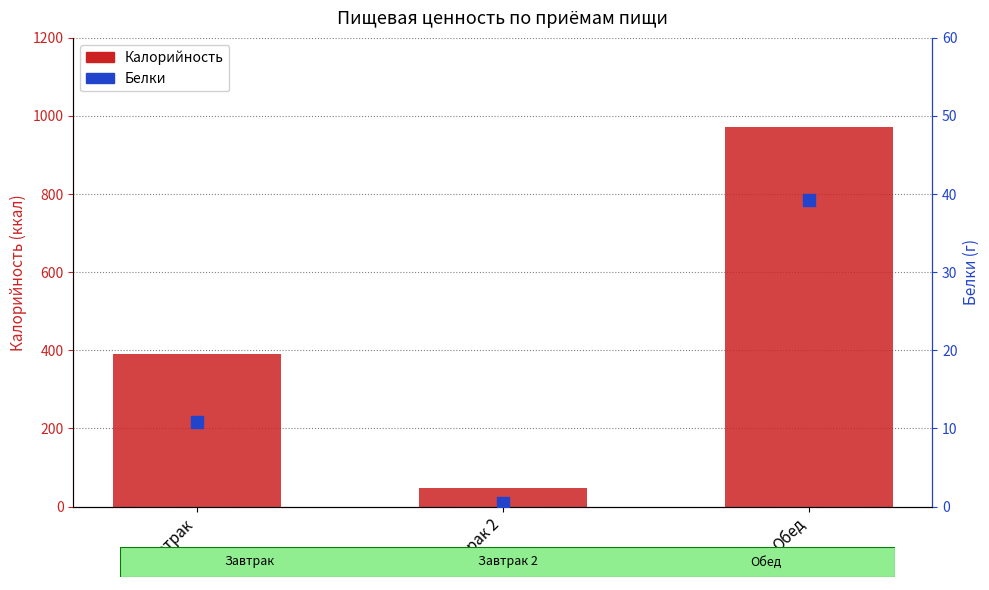

Which series has the largest total across all categories?

Калорийность